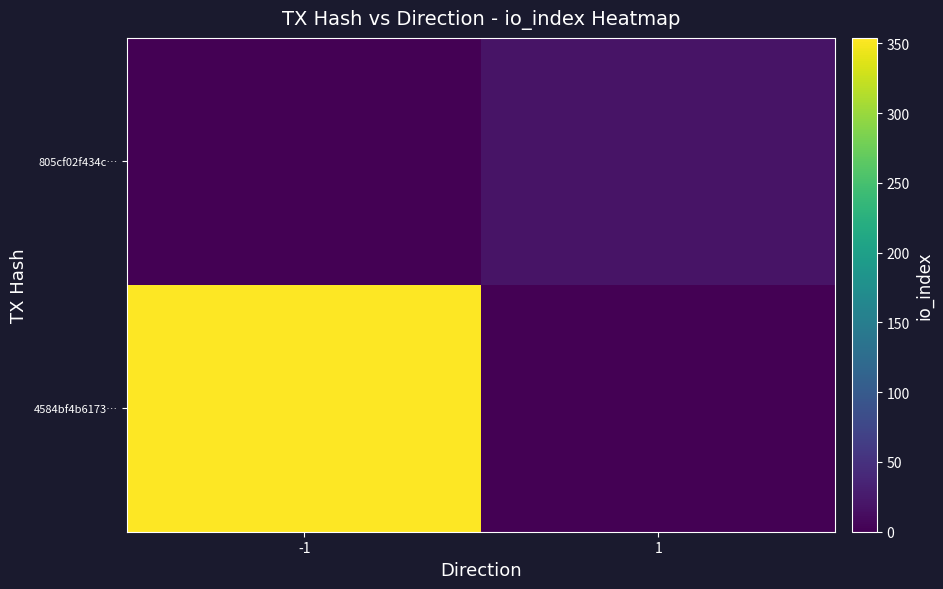

List the labels in order of 4584bf4b6173… value, smallest first.

1, -1